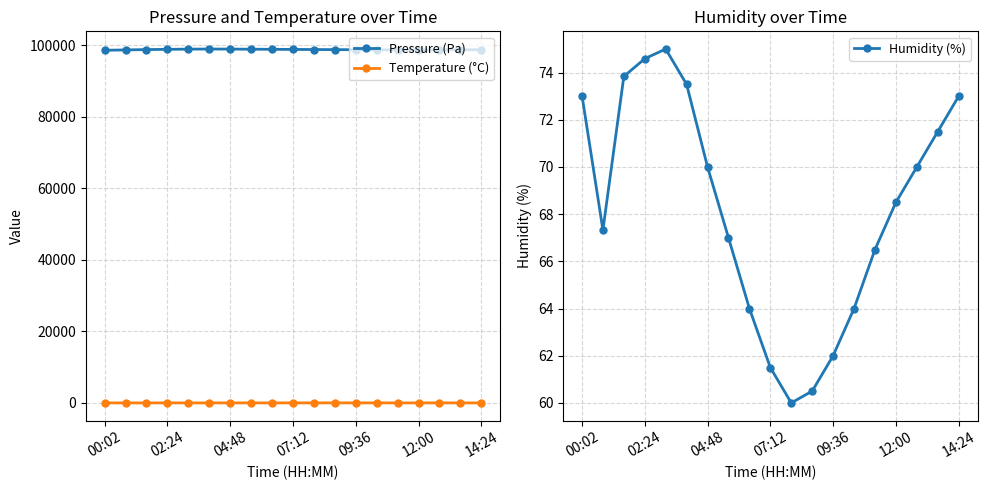

The Humidity (%) series shows 101.1 at 09:36. True or false?

False